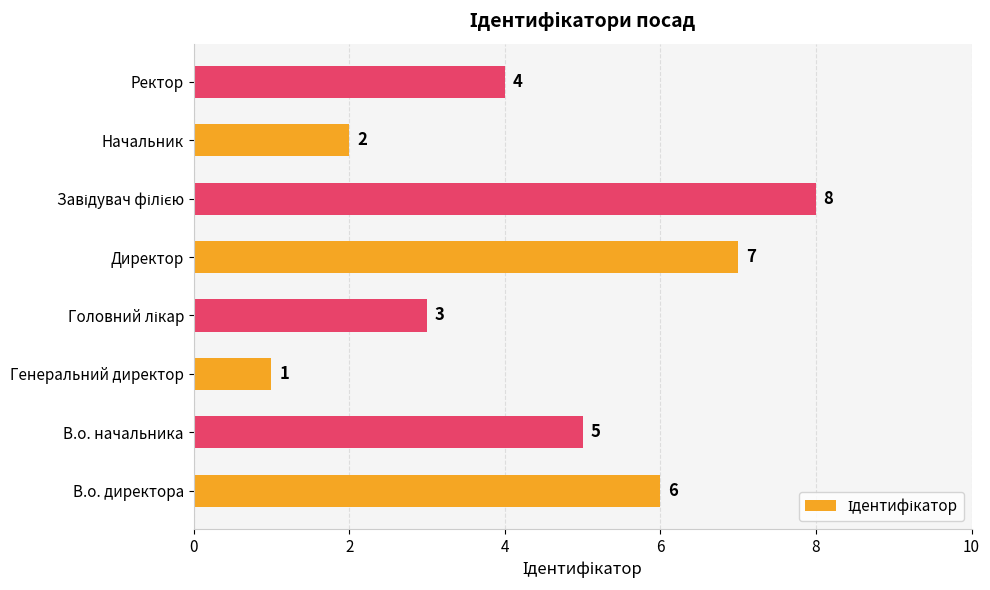

How many series are shown in this chart?

1